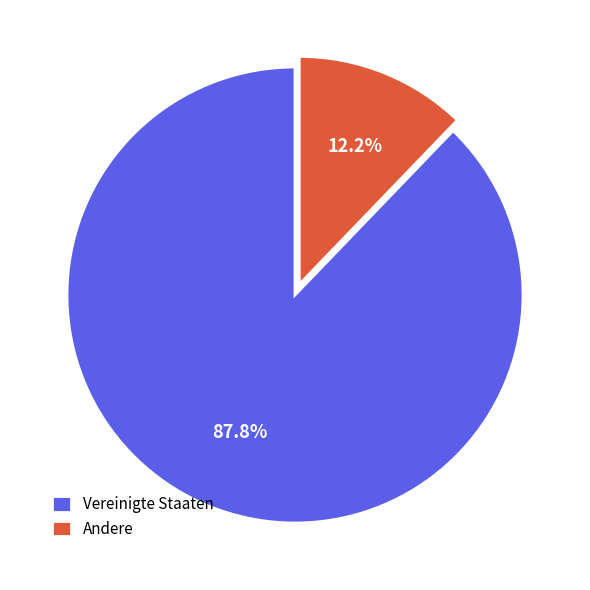

What is the smallest slice in the pie chart?

Andere